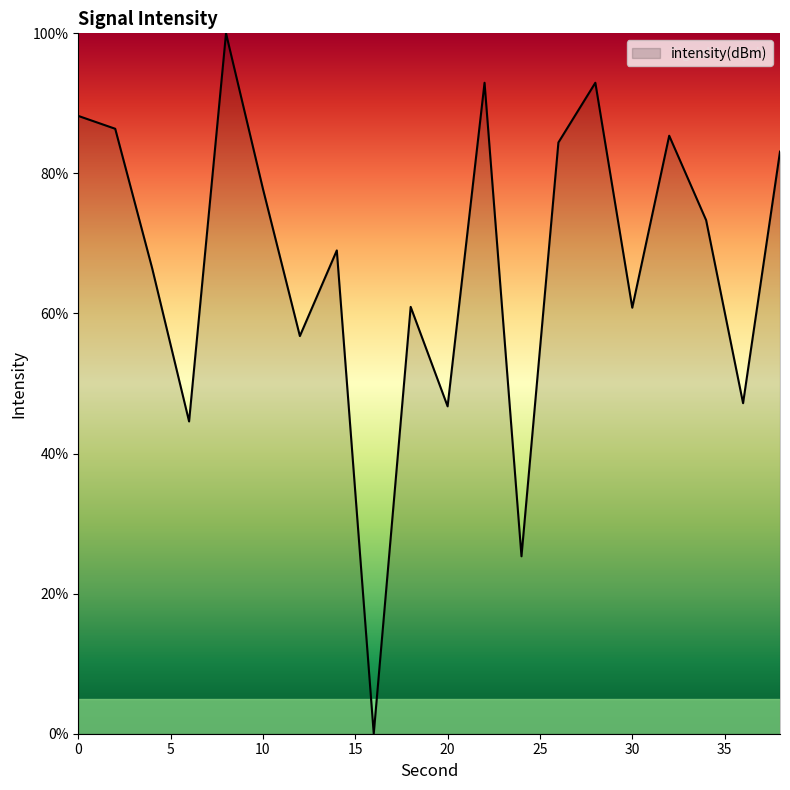

What is the maximum value shown in the chart?

100.0